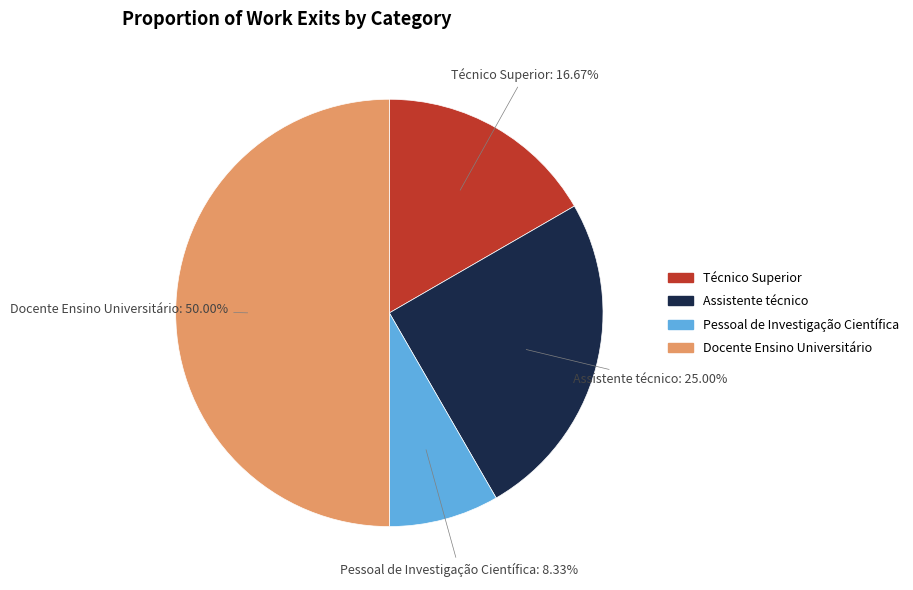

Approximately how many times larger is the value at Pessoal de Investigação Científica compared to Docente Ensino Universitário?

0.2